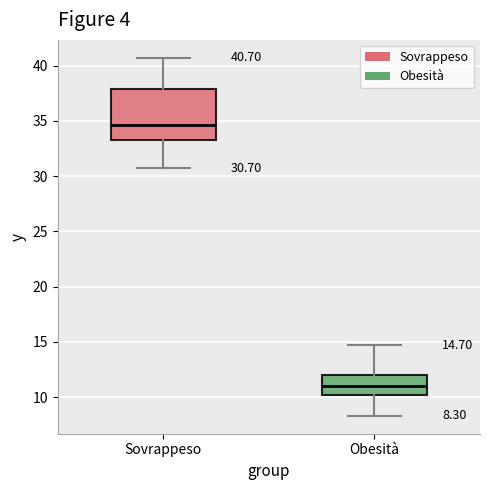

Which box has the lowest median line?

Obesità